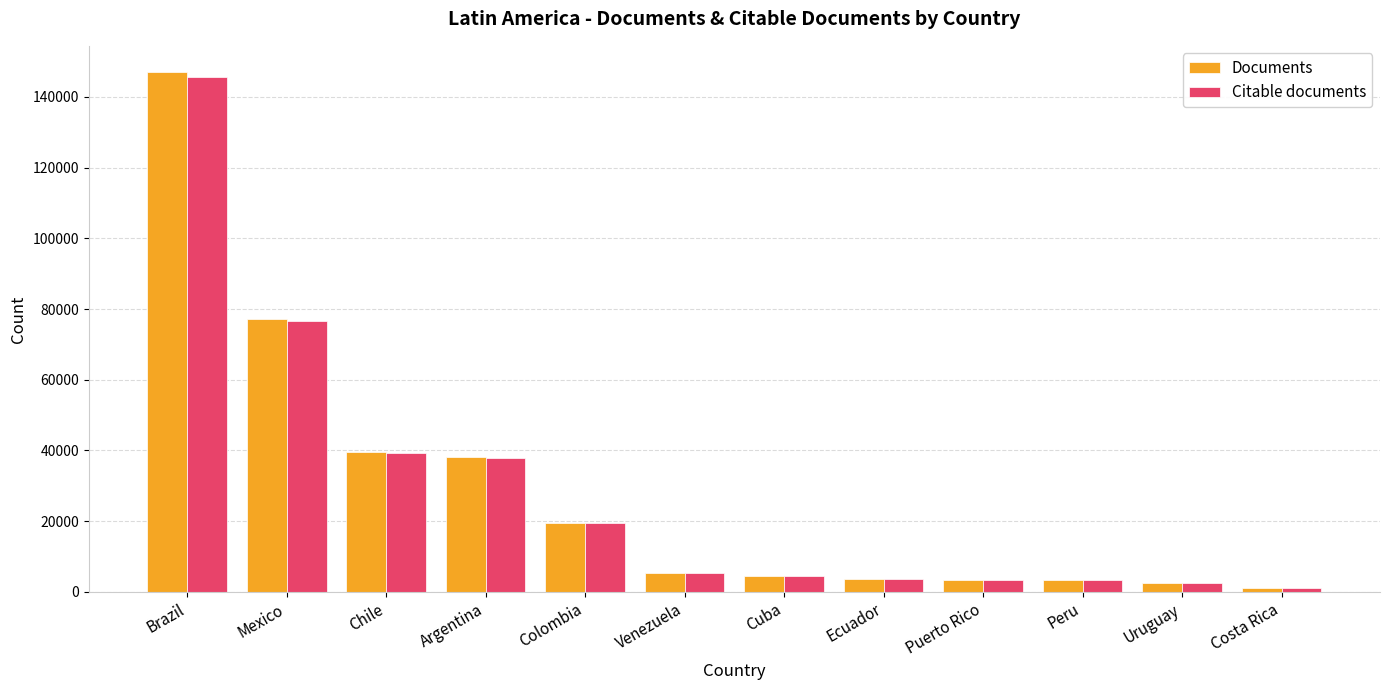

What is the difference between the highest and lowest values at Peru?

37